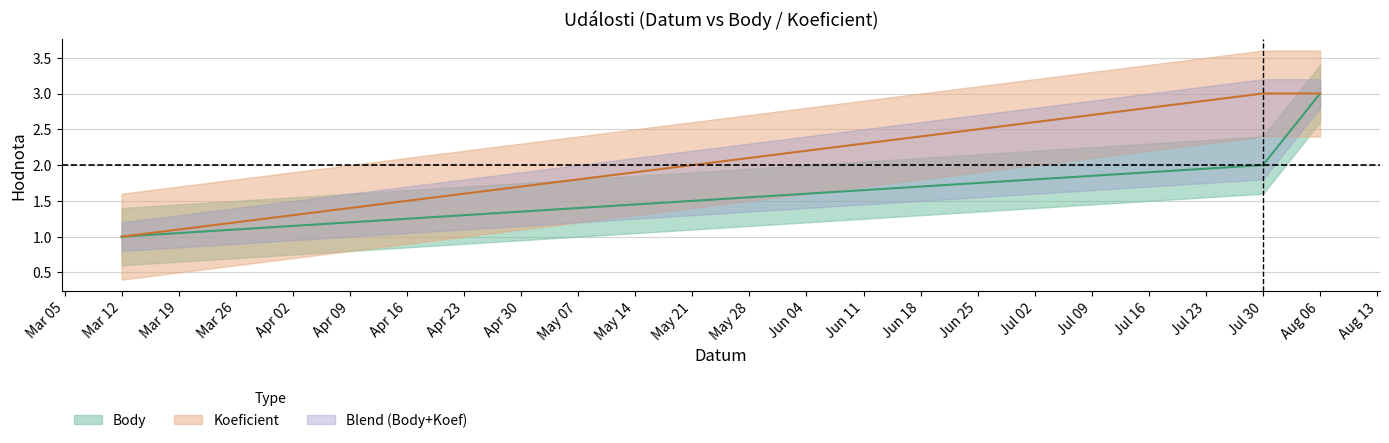

Between Mar 12 and Jul 30, which is larger?

Jul 30